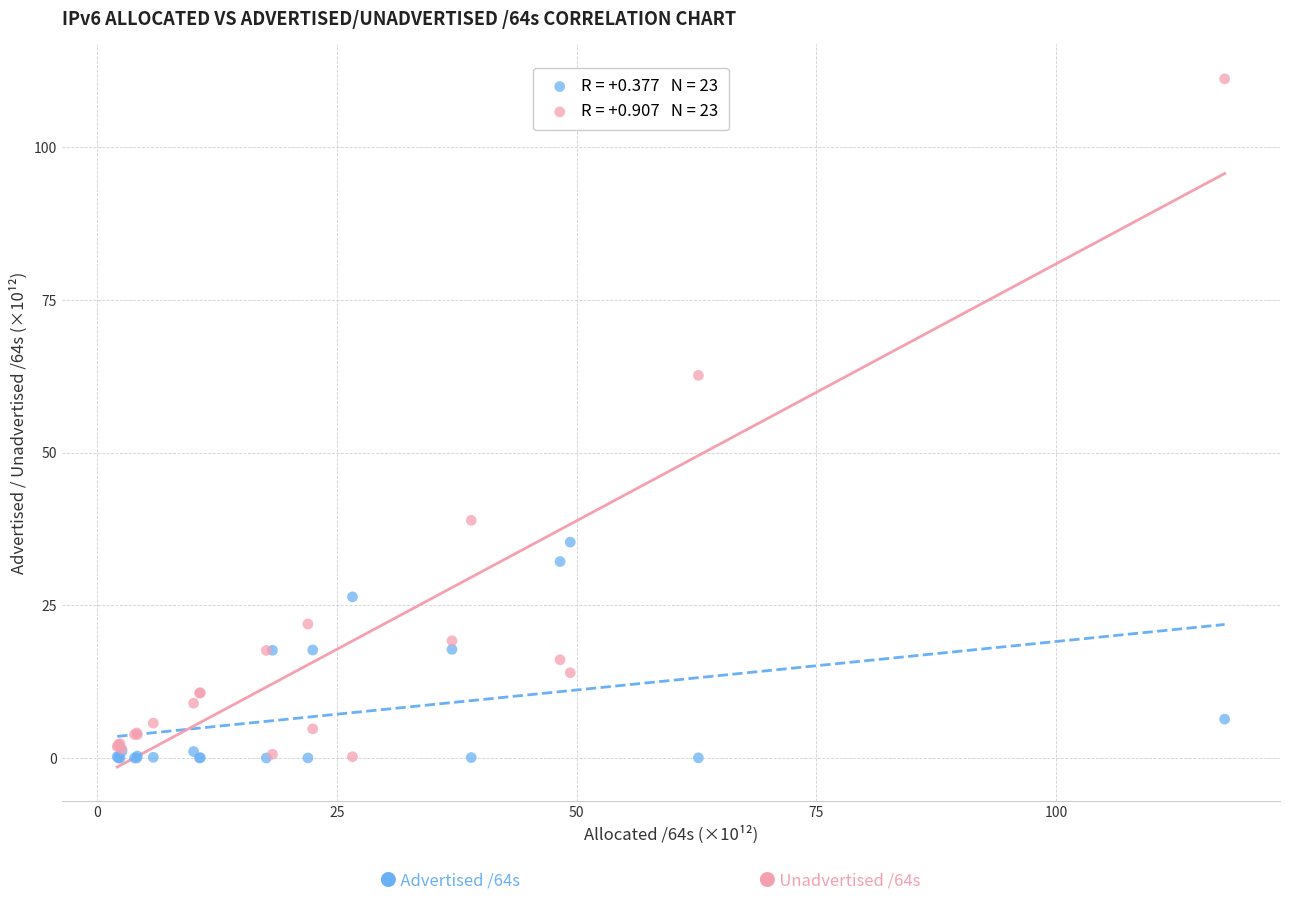

Across all series, what Y value is closest to 55?

62.7